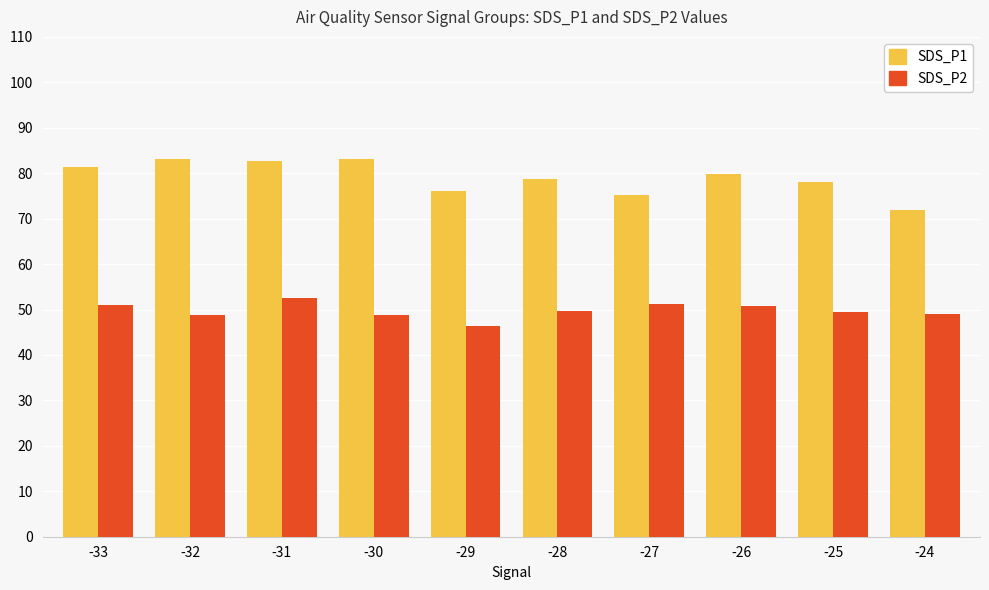

At which category is the sum across all series the highest?

-31